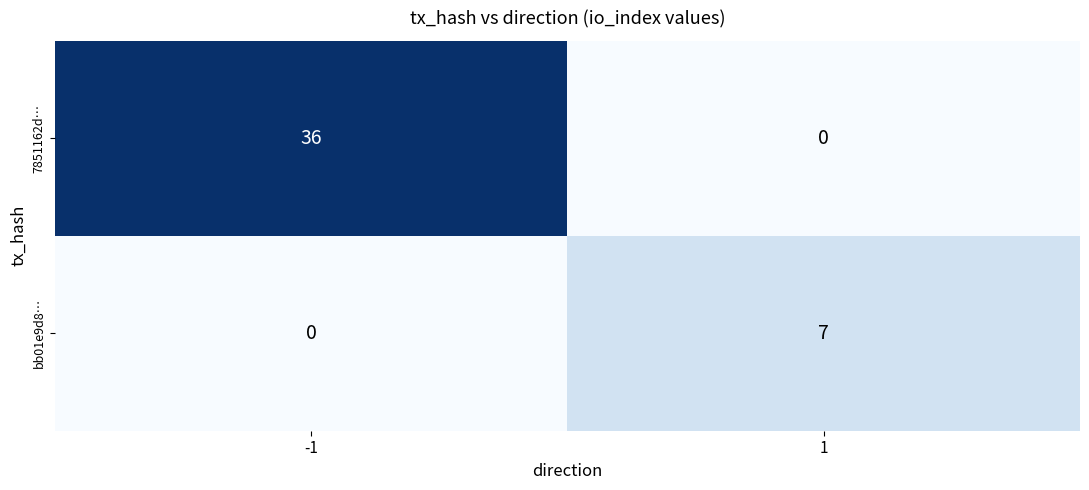

The bb01e9d8… series shows 0 at -1. True or false?

True